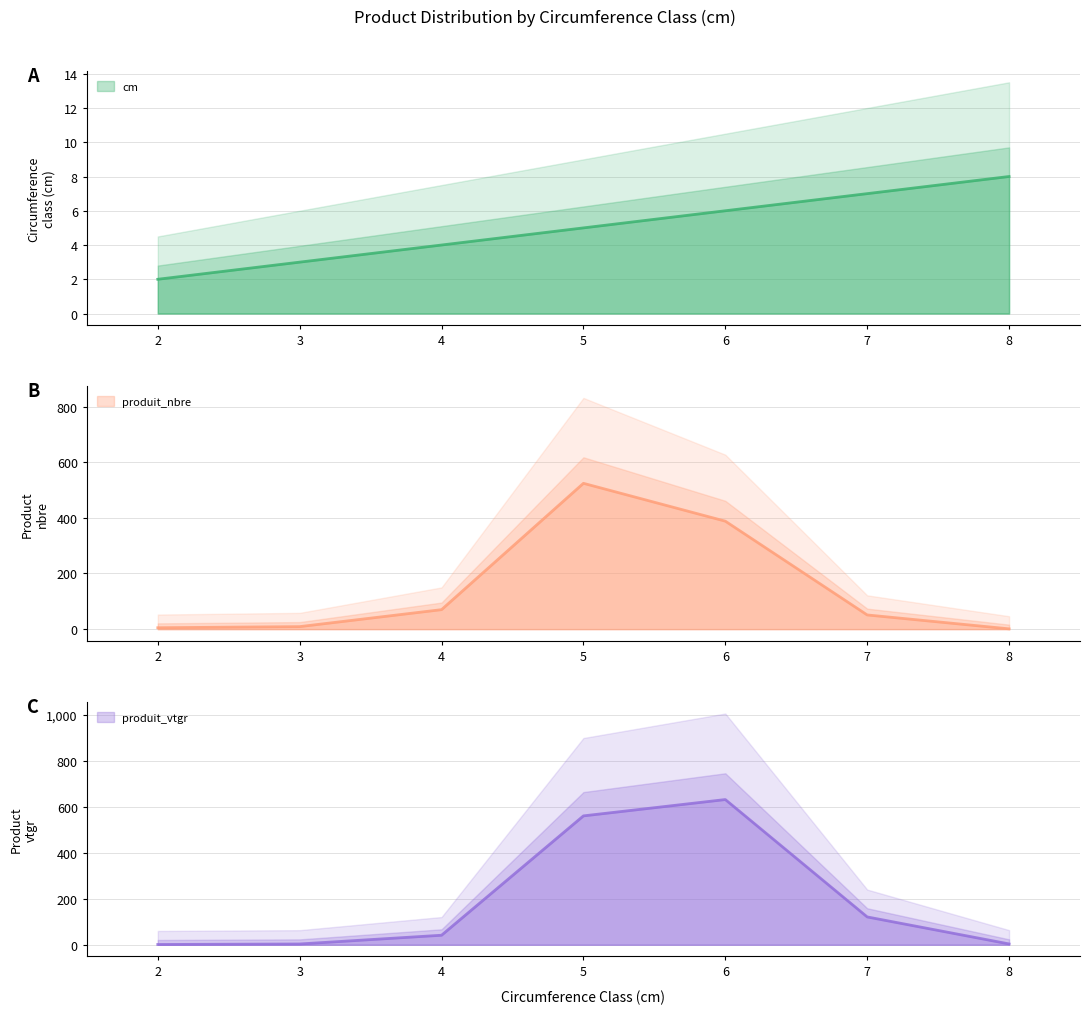

Reading left to right, extract all data points from this chart.

cm: 2.0	3.0	4.0	5.0	6.0	7.0	8.0
produit_nbre: 5.0	9.0	70.0	524.0	388.0	51.0	1.0
produit_vtgr: 1.1	3.3	41.3	559.7	630.6	120.8	3.5